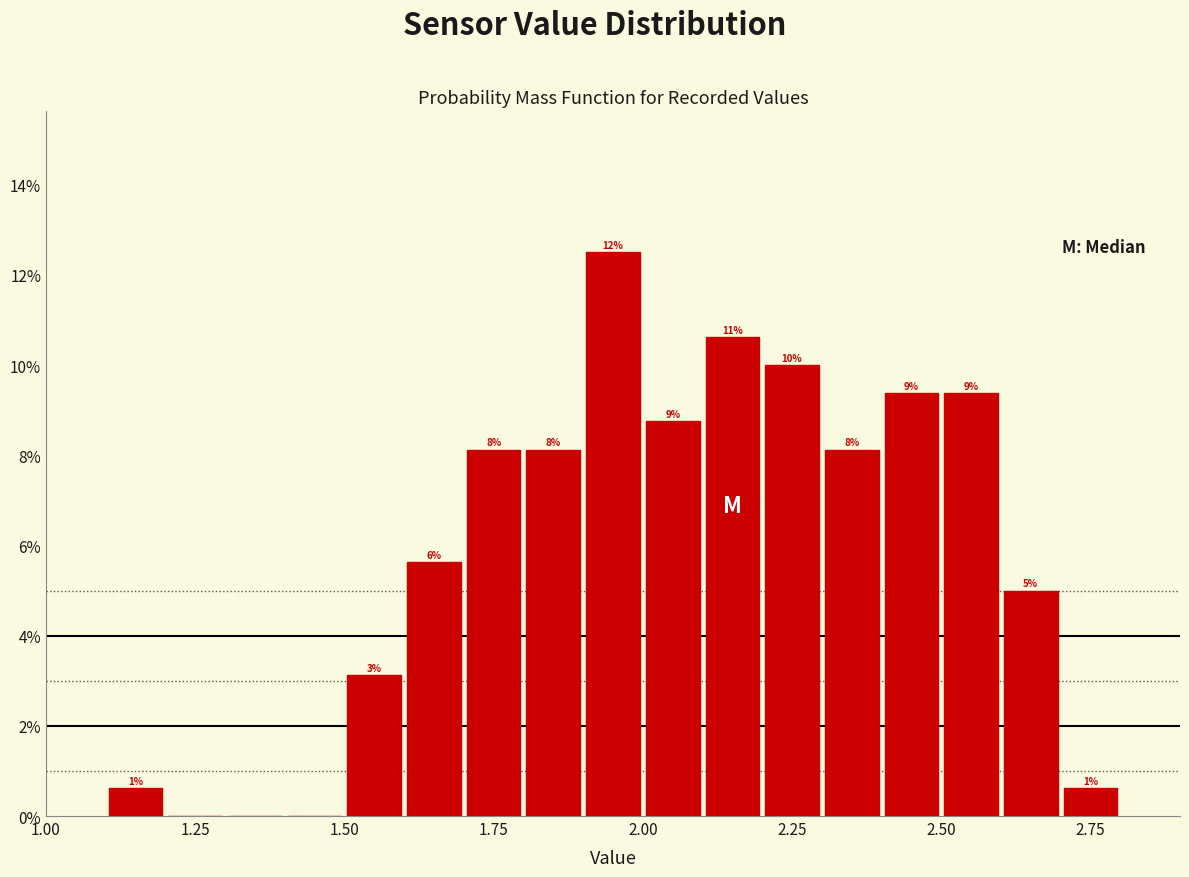

Around what value on the x-axis is the tallest bar? Give the approximate position of its centre, as read against the axis.

1.95